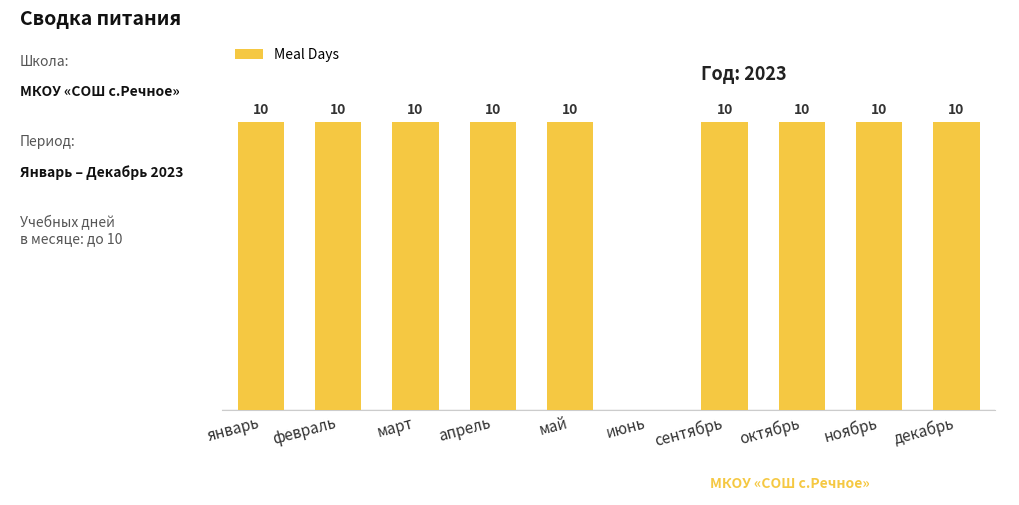

Which has a higher value, январь or июнь?

январь